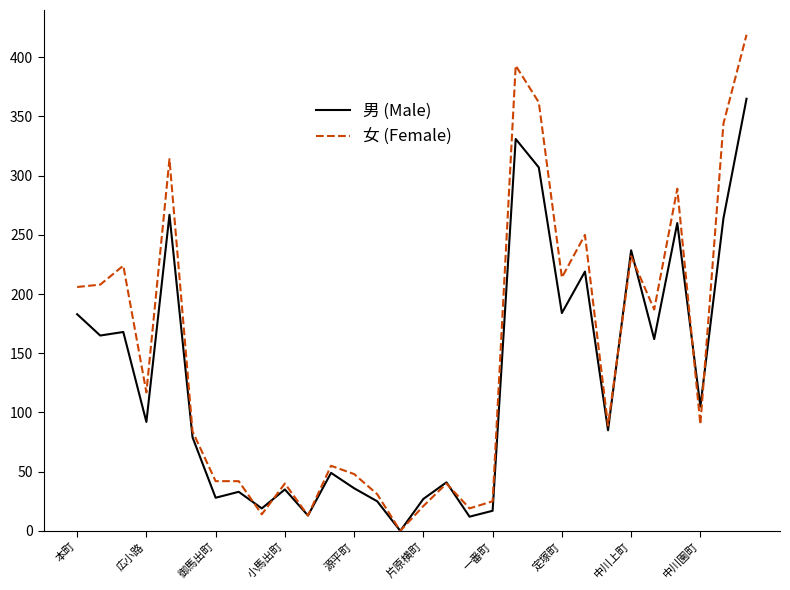

List the series in order of their overall mean, lowest first.

男 (Male), 女 (Female)